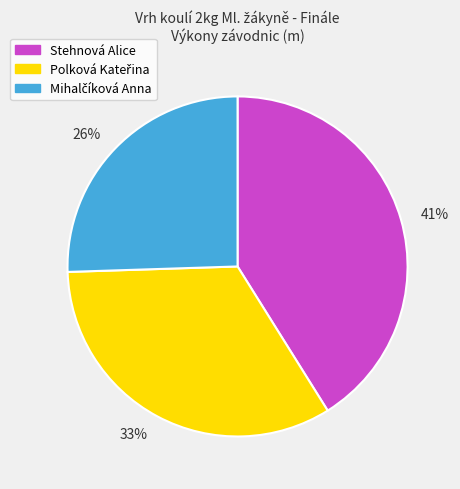

Between 41% and 26%, which is larger?

41%